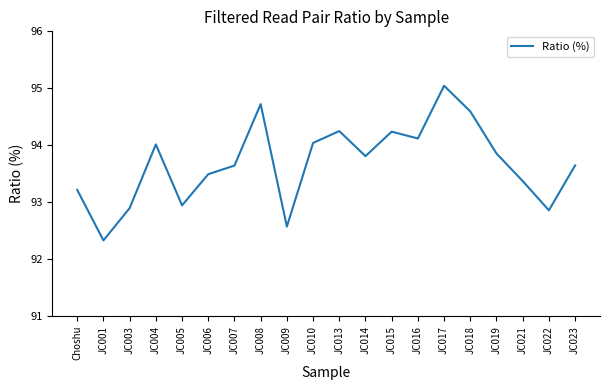

The value at JC003 is 92.9. True or false?

True